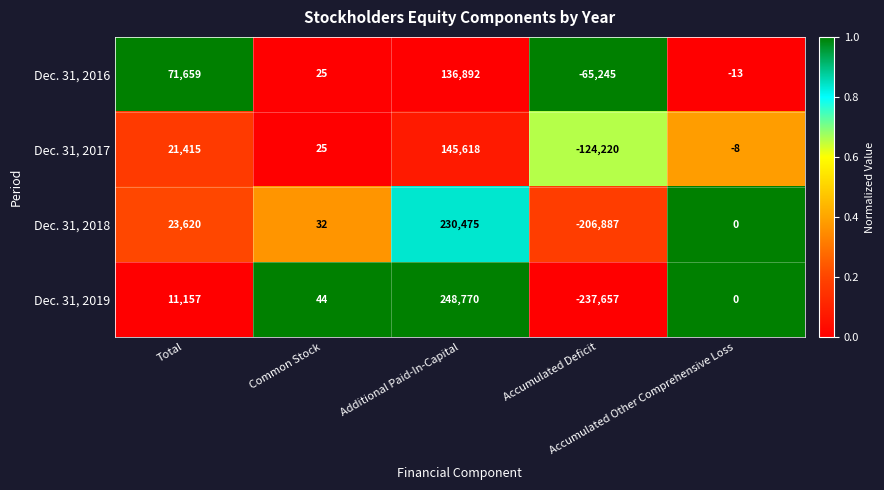

Which series has the largest total across all categories?

Dec. 31, 2016